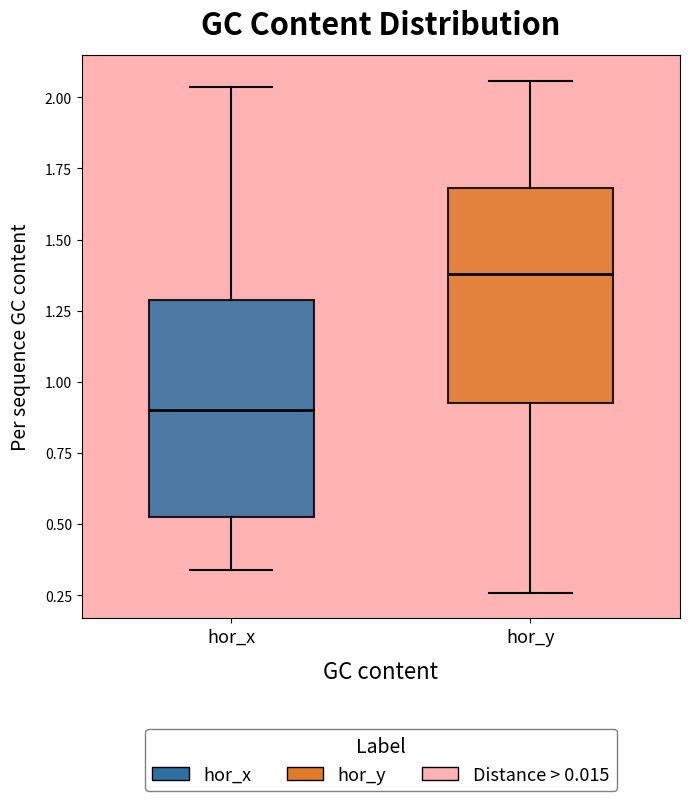

Which box's median line is the highest?

hor_y